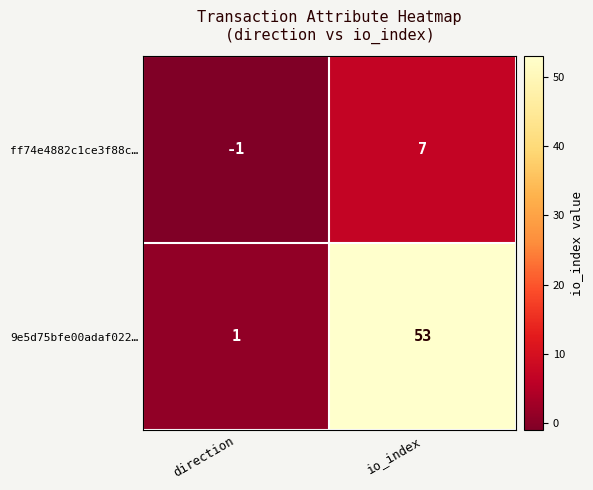

Between direction and io_index, which series saw the biggest shift?

9e5d75bfe00adaf022…